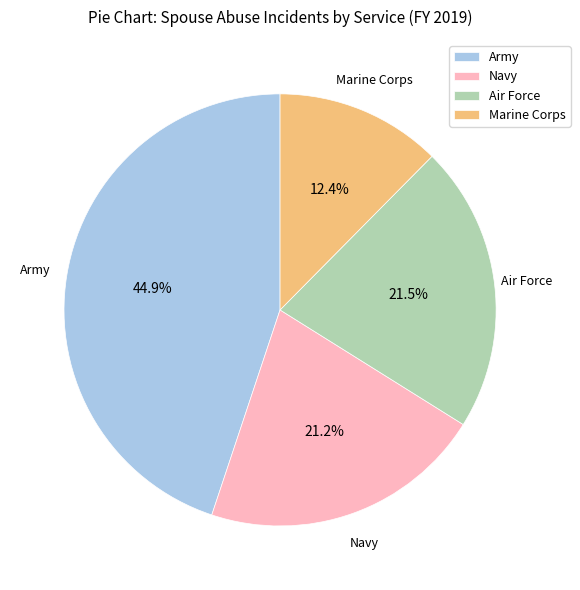

To the nearest percent, what percentage of the pie is Army?

45%